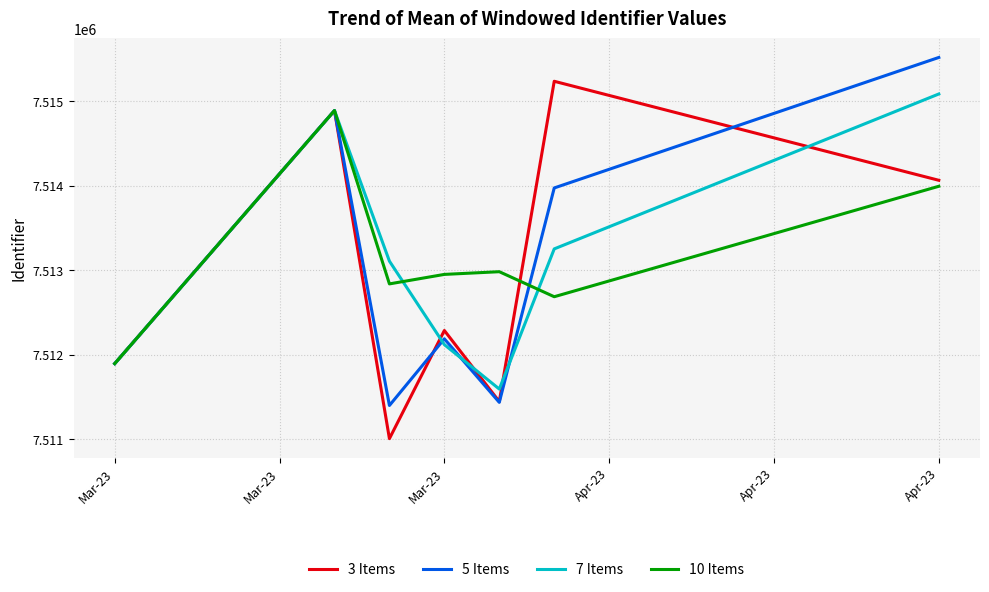

What is the minimum value shown in the chart?

7511010.0